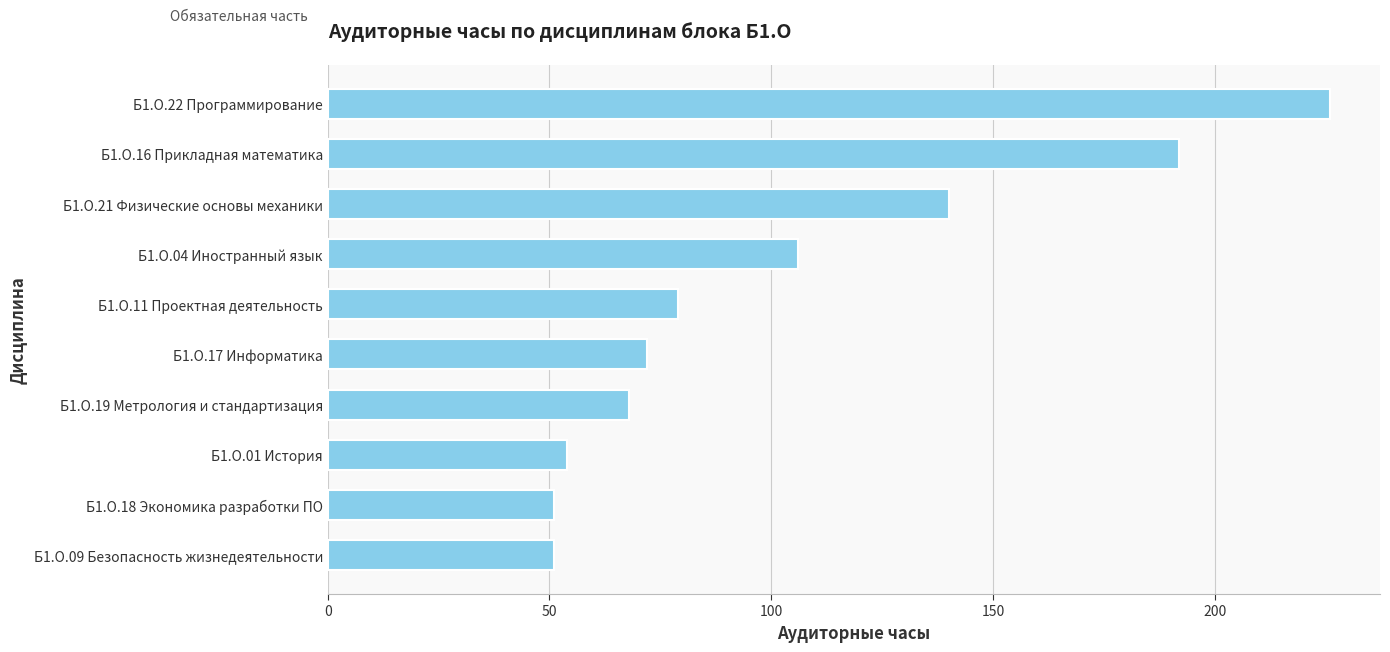

Count the number of data series in this chart.

1